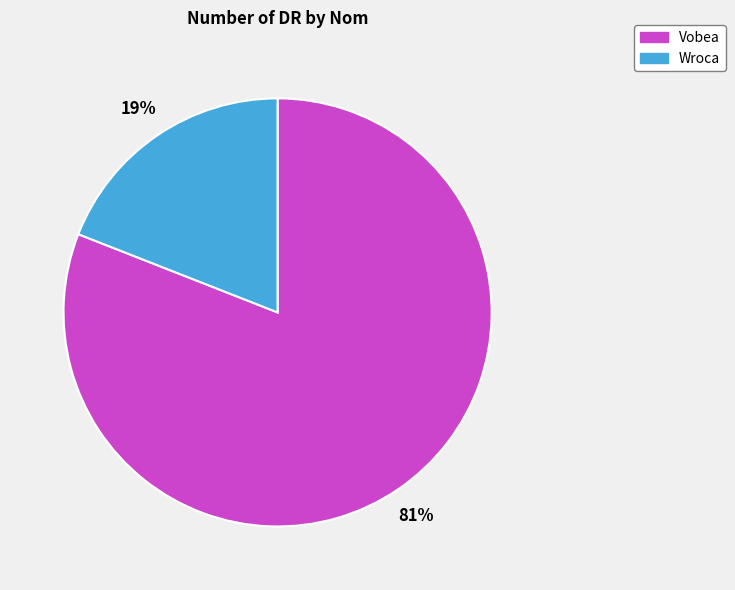

Is it true that Wroca is 12% of the pie?

False